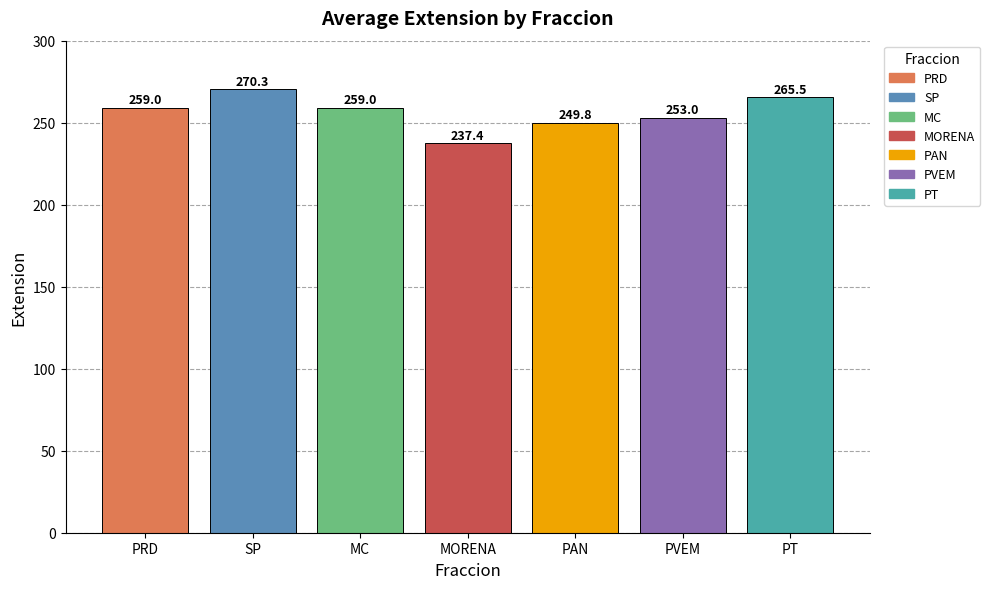

What is the difference between the maximum and minimum values?

32.9